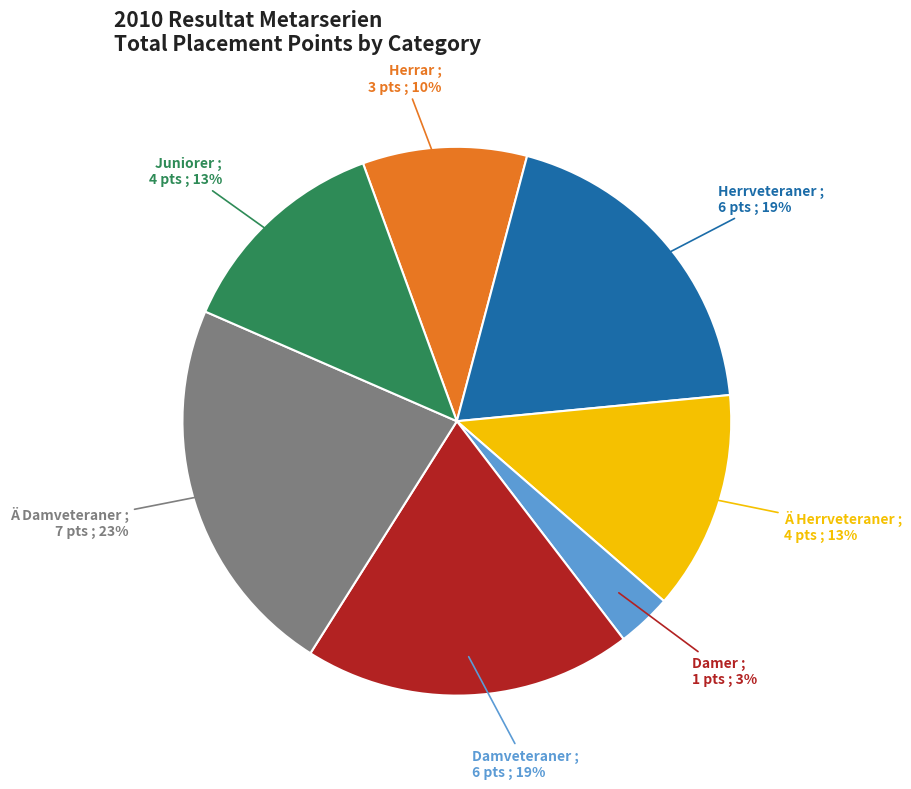

Do Herrar and Herrveteraner together represent more than half of the pie?

No